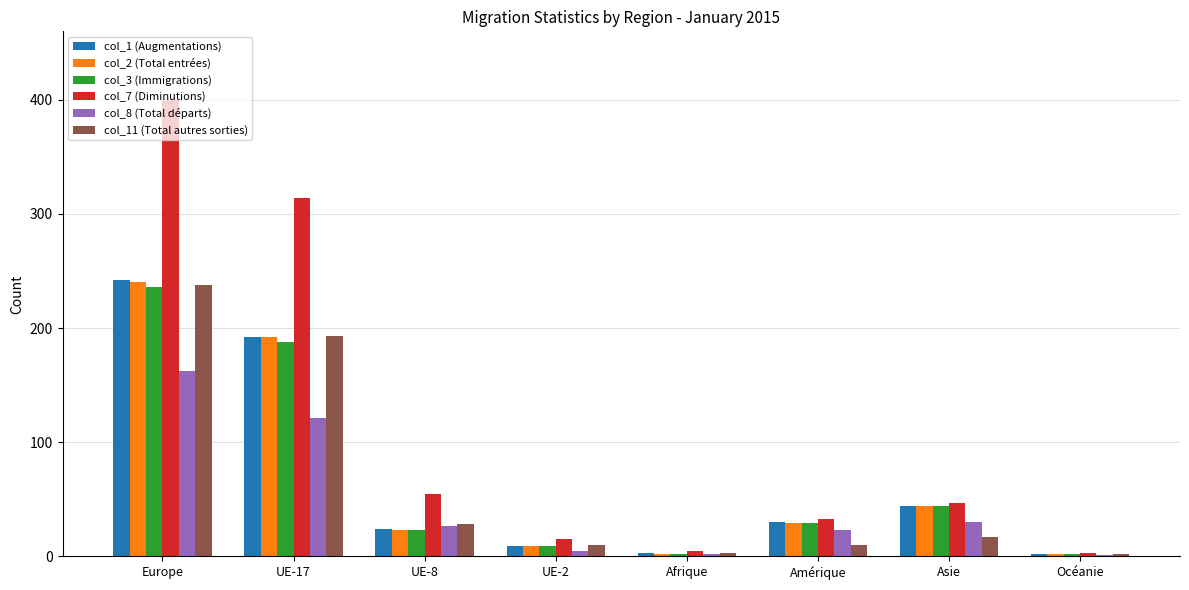

Are the bars grouped side by side (vs. stacked)?

Yes